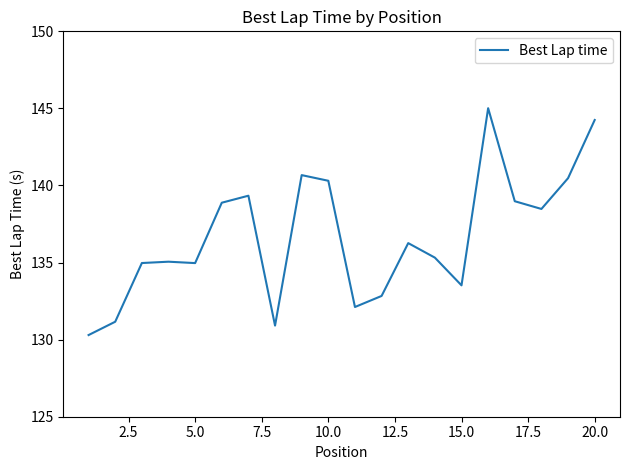

What is the maximum value shown in the chart?

145.0